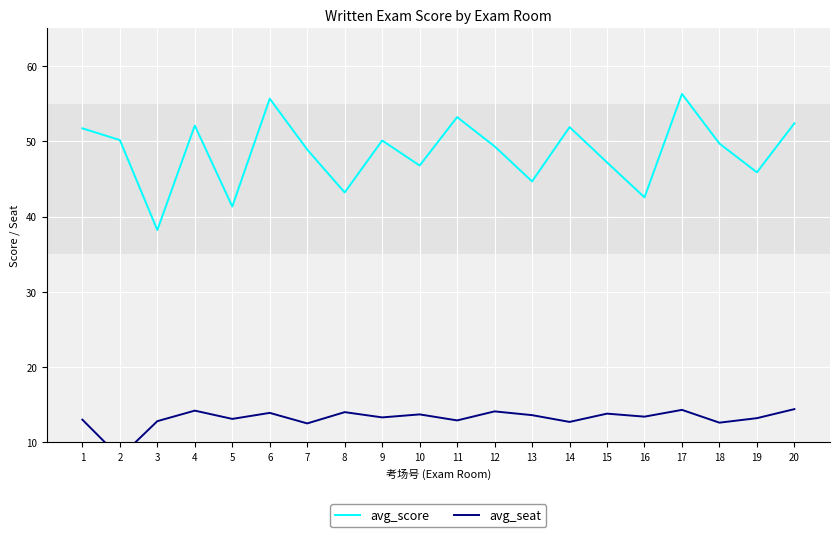

At how many categories does at least one series exceed 36?

20